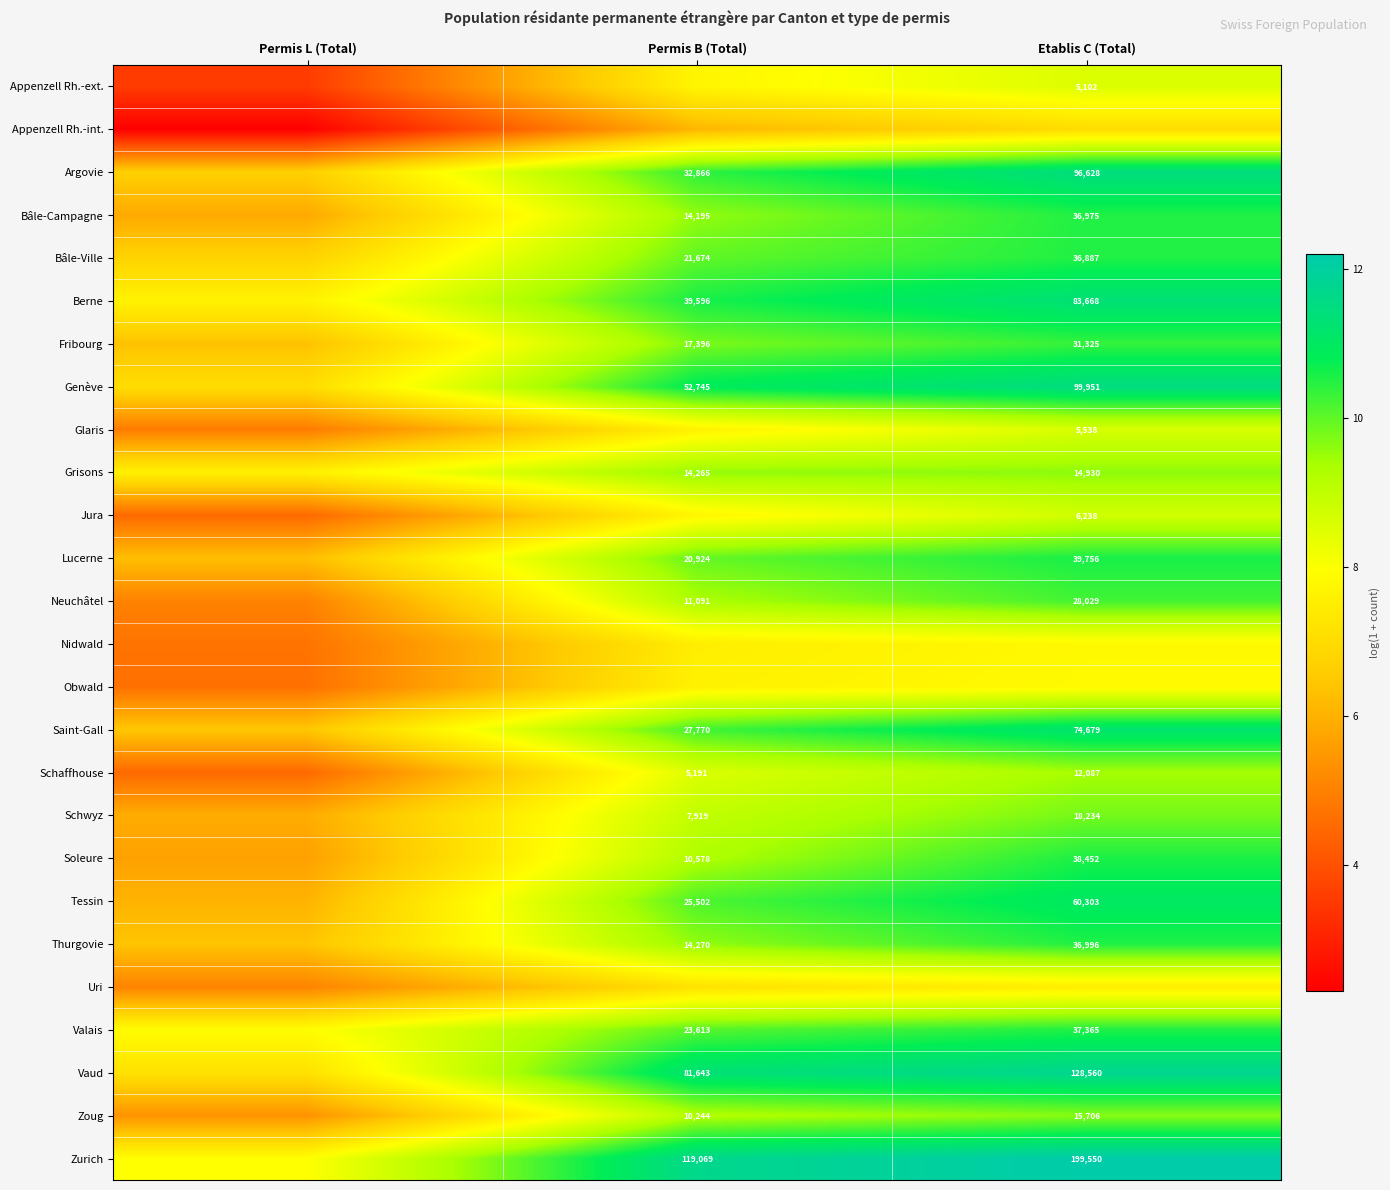

Is the value of Genève at Etablis C (Total) greater than the value of Neuchâtel at Etablis C (Total)?

Yes